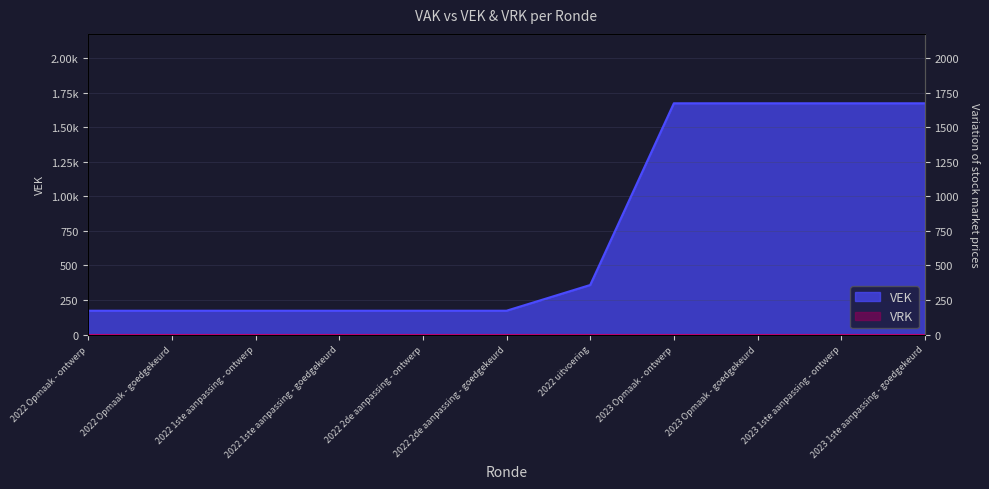

Between 2023 Opmaak - goedgekeurd and 2022 2de aanpassing - goedgekeurd, which is larger?

2023 Opmaak - goedgekeurd